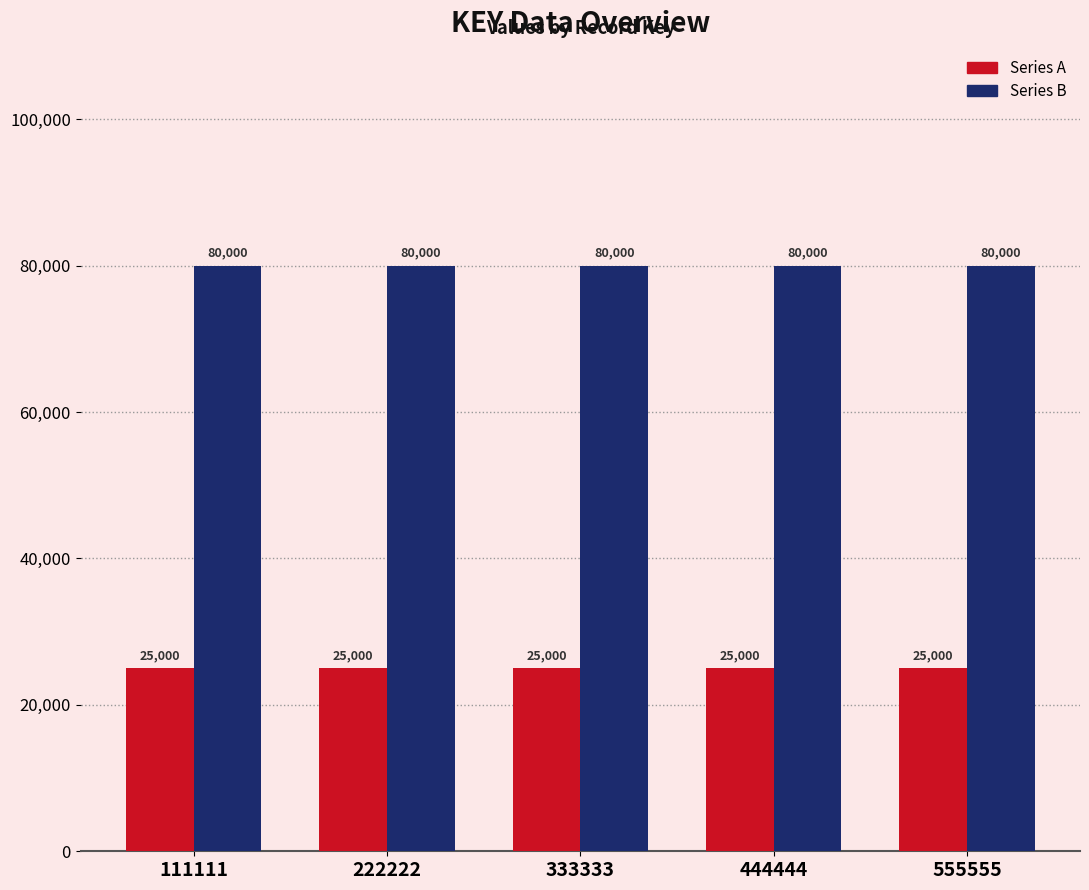

Is it true that Series B equals 80000 at 555555?

True